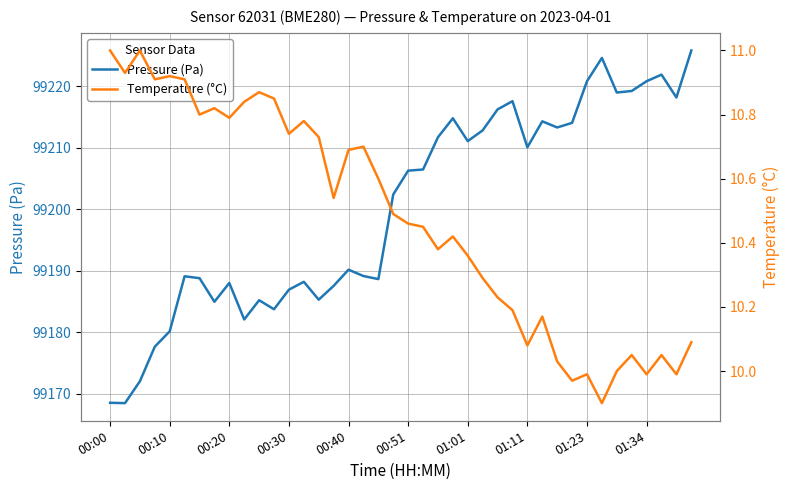

How many values in the Pressure (Pa) series are below 99206?

20